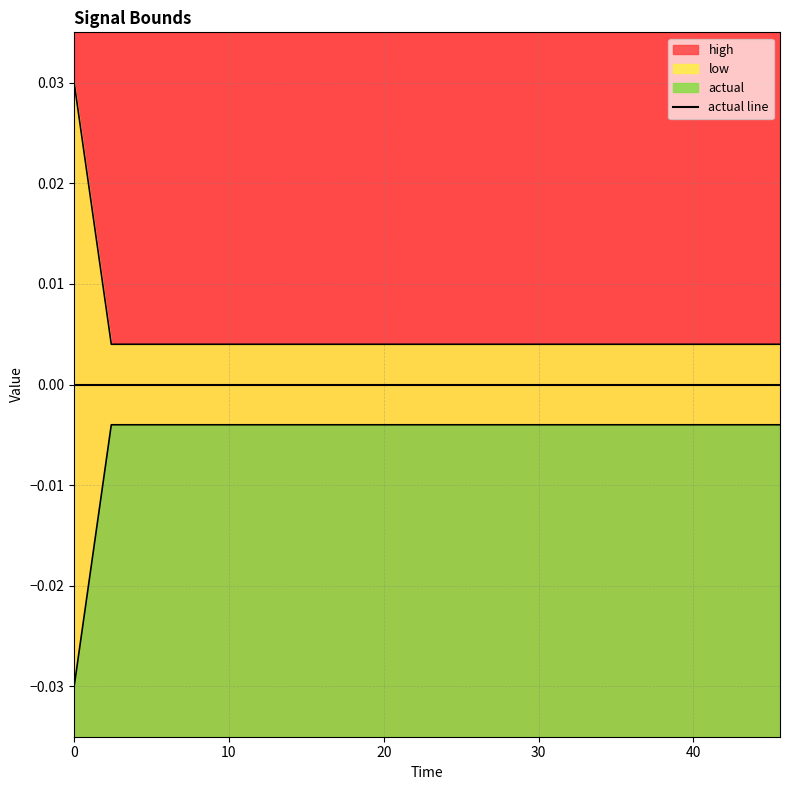

Reading left to right, list all the values displayed in this chart.

high: 0=0.0	2.4=0.0	4.8=0.0	7.2=0.0	9.6=0.0	12=0.0	14.4=0.0	16.8=0.0	19.2=0.0	21.6=0.0	24=0.0	26.4=0.0	28.8=0.0	31.2=0.0	33.6=0.0	36=0.0	38.4=0.0	40.8=0.0	43.2=0.0	45.6=0.0
low: 0=-0.0	2.4=-0.0	4.8=-0.0	7.2=-0.0	9.6=-0.0	12=-0.0	14.4=-0.0	16.8=-0.0	19.2=-0.0	21.6=-0.0	24=-0.0	26.4=-0.0	28.8=-0.0	31.2=-0.0	33.6=-0.0	36=-0.0	38.4=-0.0	40.8=-0.0	43.2=-0.0	45.6=-0.0